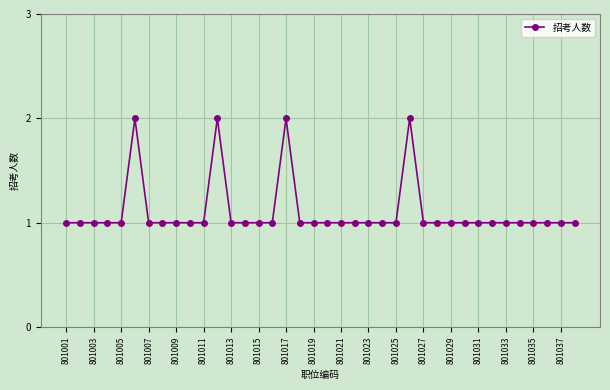

What is the sum of all values?

42